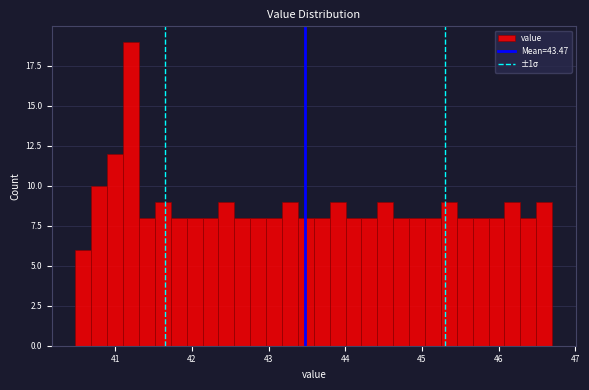

Read against the x-axis, roughly where is the centre of the tallest bar?

41.2